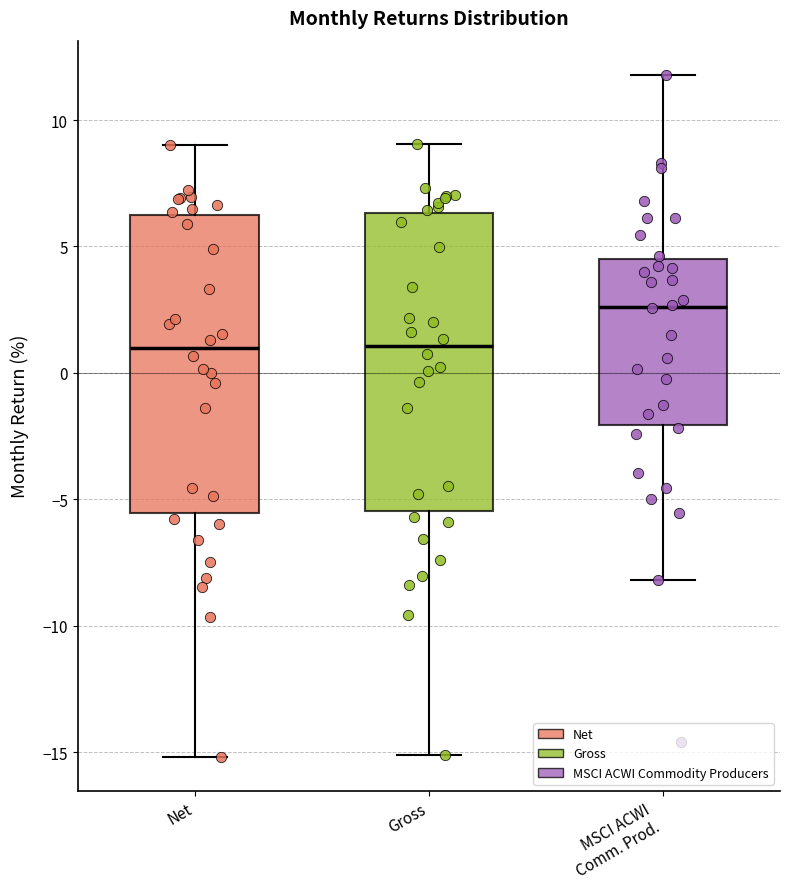

Where does the upper whisker of the box for Net end on the y-axis? The values are not printed on the chart, so give them approximately, as read against the axis.

9.0